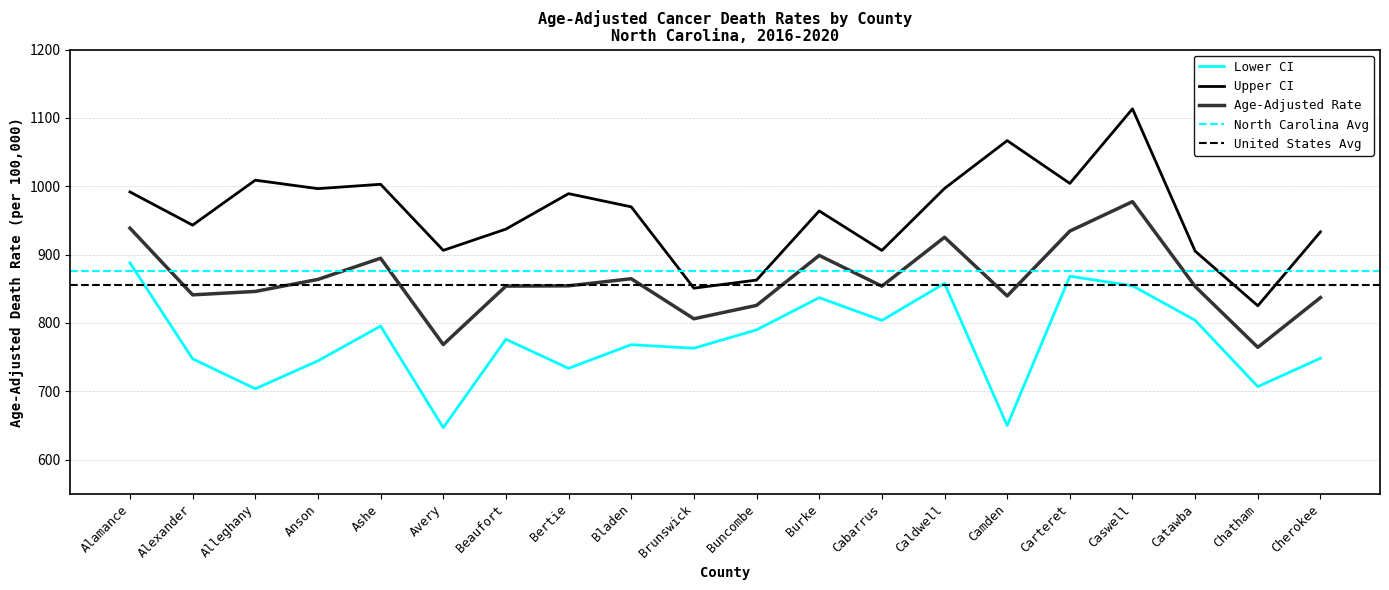

Is it true that Upper CI equals 996.5 at Anson?

True